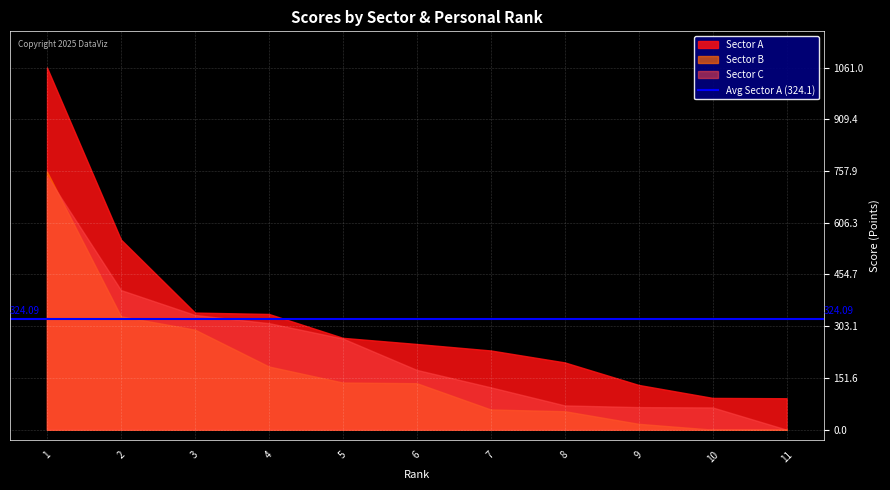

At which label does Sector A reach its minimum?

11